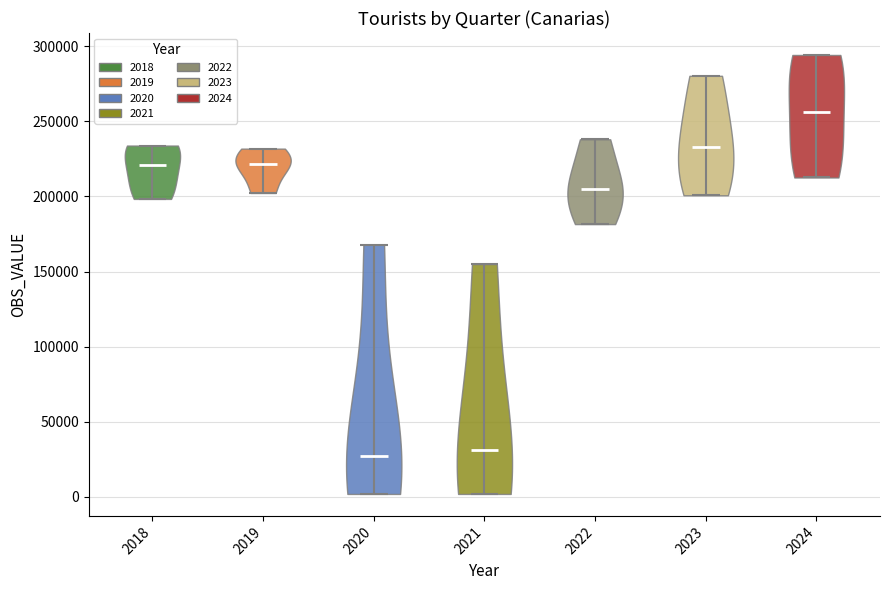

Reading left to right, read every violin against the y-axis: where its median line is, and the lowest and highest points it reaches. The values are not printed on the chart, so give them approximately, as read against the axis.

2018: median line 220000, lowest point 200000, highest point 235000
2019: median line 220000, lowest point 200000, highest point 230000
2020: median line 25000, lowest point 0, highest point 170000
2021: median line 30000, lowest point 0, highest point 155000
2022: median line 205000, lowest point 180000, highest point 240000
2023: median line 235000, lowest point 200000, highest point 280000
2024: median line 255000, lowest point 215000, highest point 295000